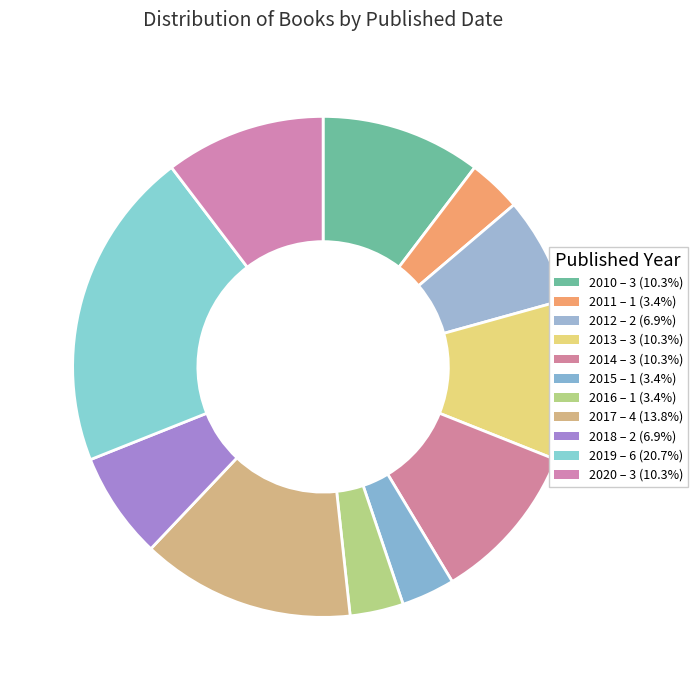

Count the number of slices in the pie.

11